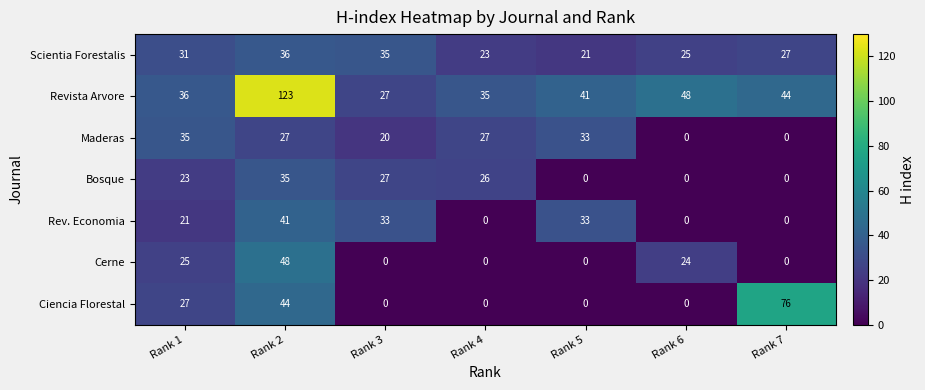

At Rank 1, list the series in order from smallest to largest.

Rev. Economia, Bosque, Cerne, Ciencia Florestal, Scientia Forestalis, Maderas, Revista Arvore